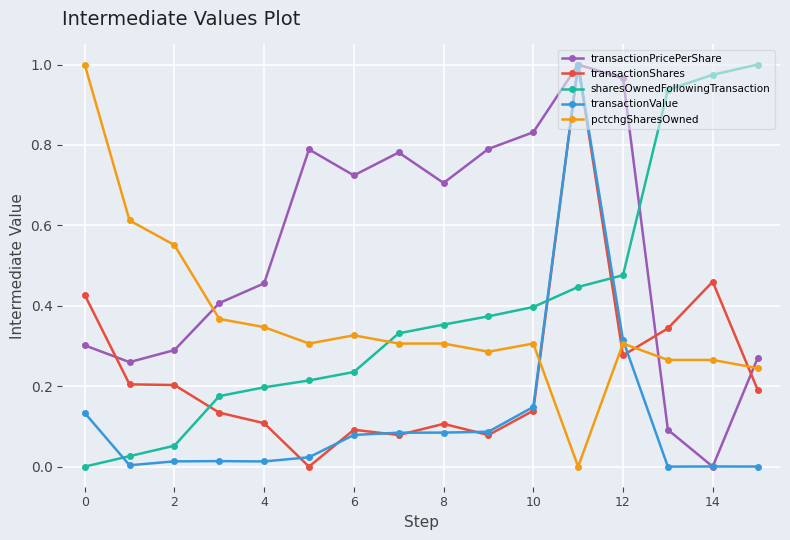

Count the number of data series in this chart.

5